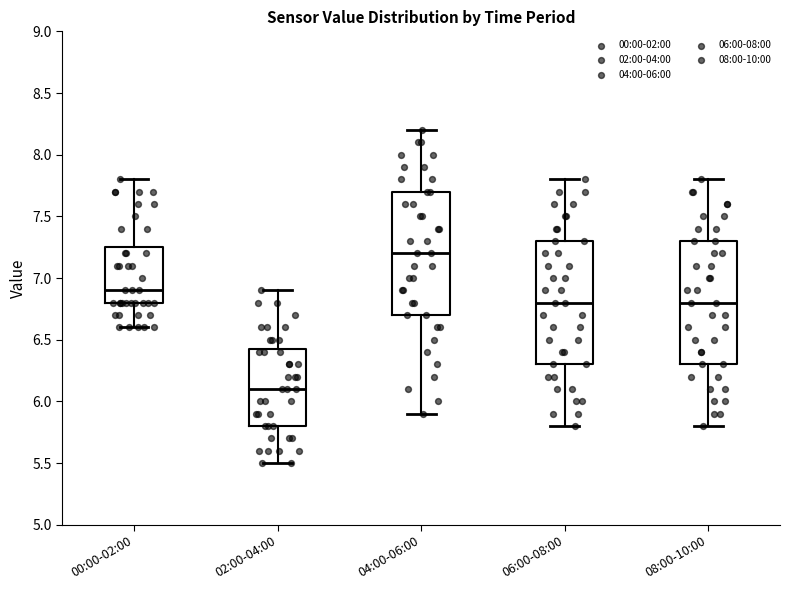

Reading left to right, transcribe this box plot: for each box, give where its median line is, the range the box spans, and where its two whiskers end, as read against the y-axis. The values are not printed on the chart, so give them approximately, as read against the axis.

00:00-02:00: median 6.90, box 6.80 to 7.25, whiskers 6.60 to 7.80
02:00-04:00: median 6.10, box 5.80 to 6.45, whiskers 5.50 to 6.90
04:00-06:00: median 7.20, box 6.70 to 7.70, whiskers 5.90 to 8.20
06:00-08:00: median 6.80, box 6.30 to 7.30, whiskers 5.80 to 7.80
08:00-10:00: median 6.80, box 6.30 to 7.30, whiskers 5.80 to 7.80